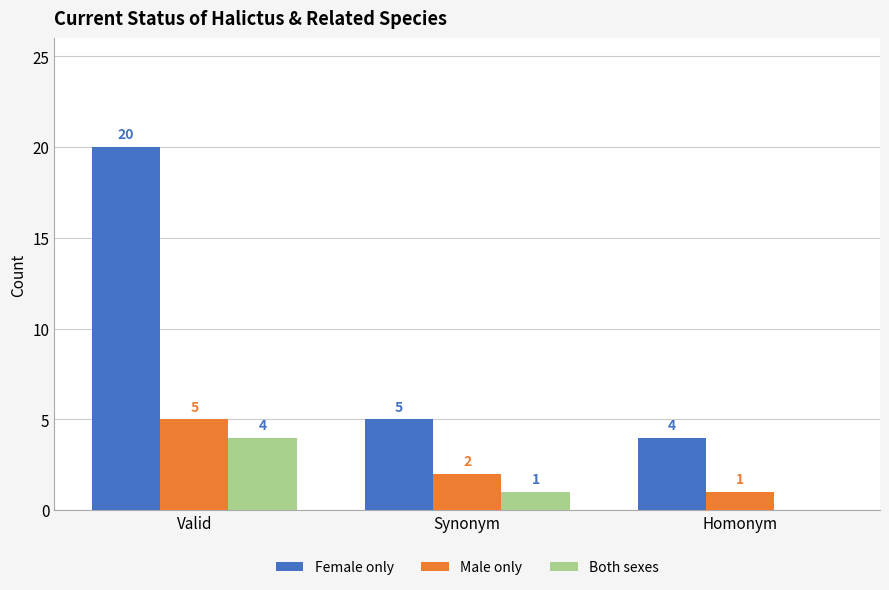

Between Valid and Homonym, which series saw the biggest shift?

Female only